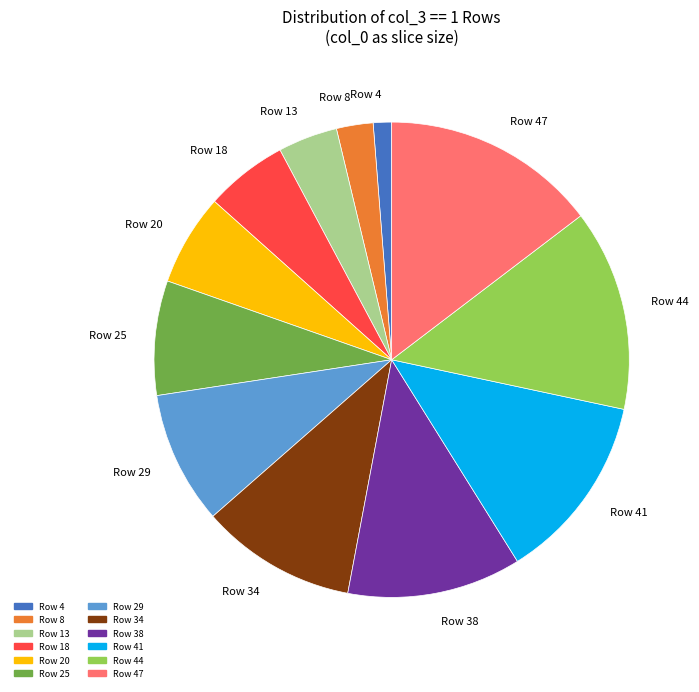

Is it true that Row 47 is 27% of the pie?

False